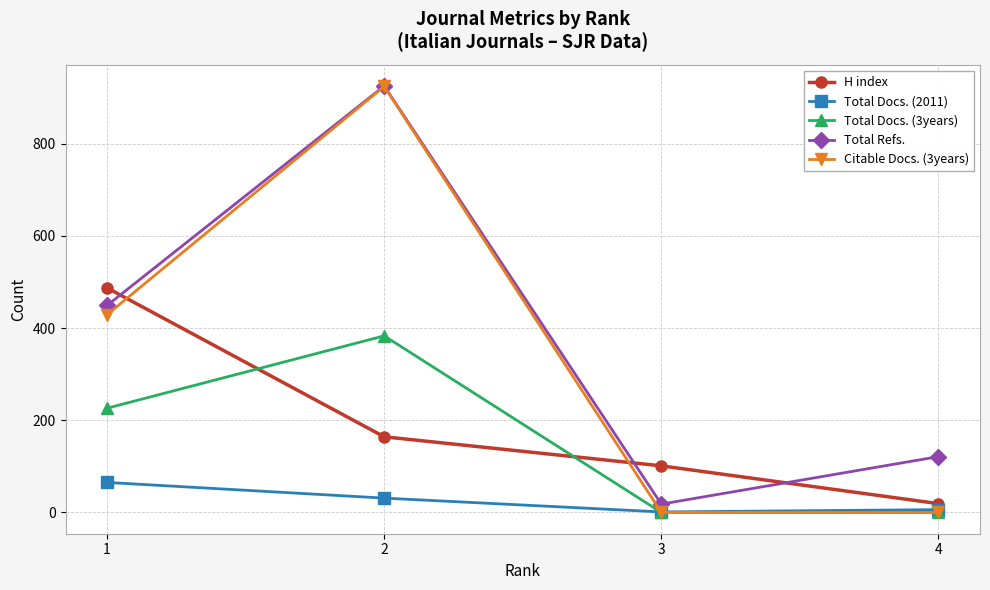

Which series has the largest range (max minus min)?

Citable Docs. (3years)